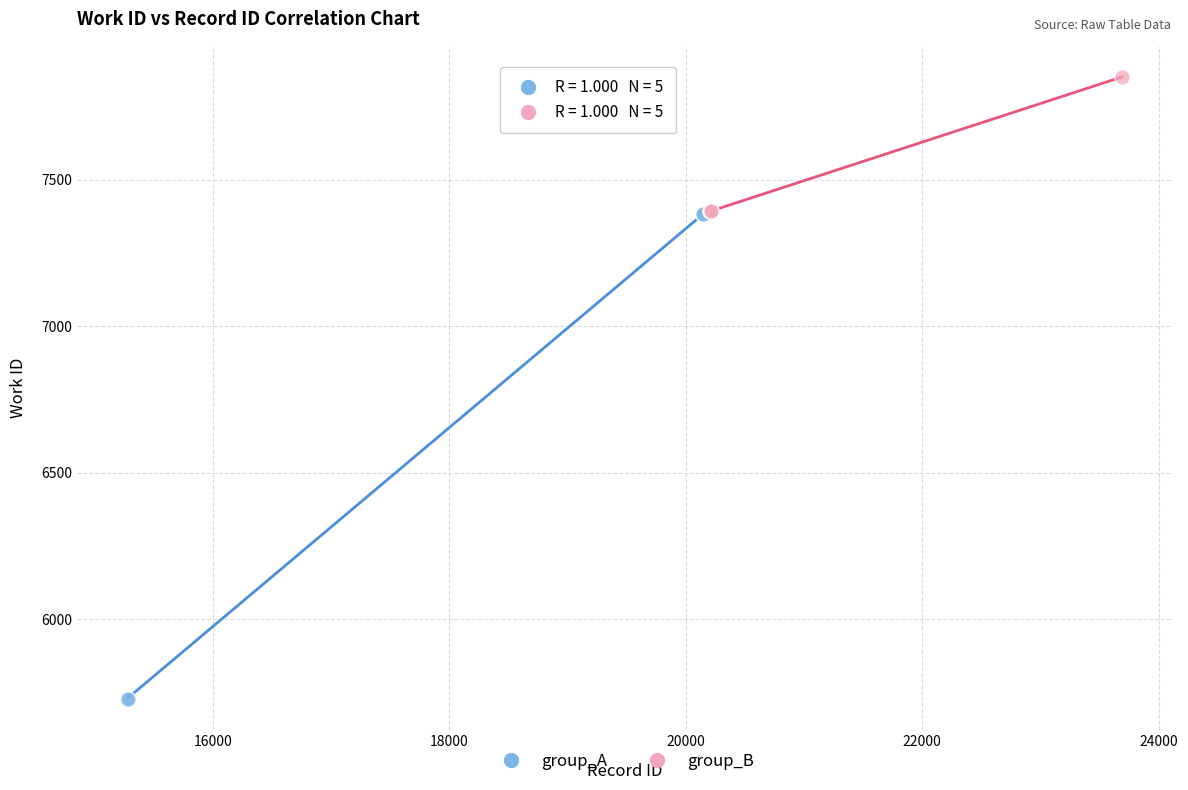

Which series contains the lowest Y value?

group_A